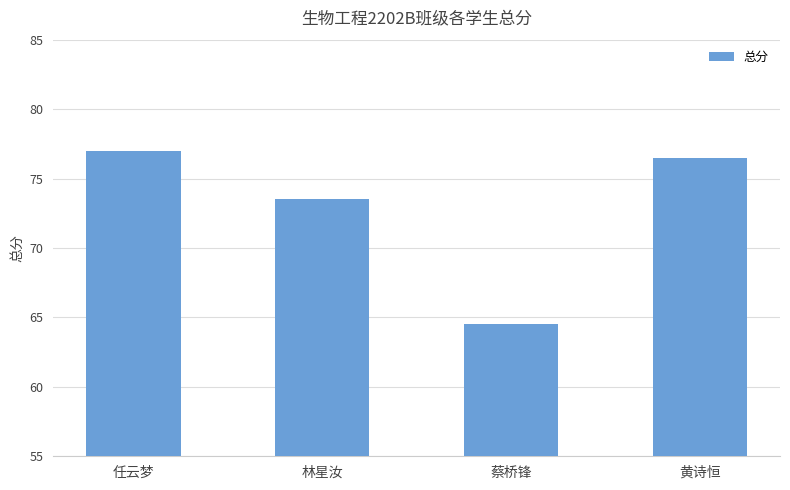

Reading left to right, what are all the values shown in this chart?

77.0	73.5	64.5	76.5